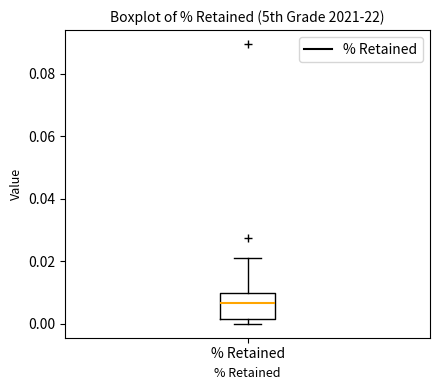

Read this box plot against the y-axis: the position of the median line, the range covered by the box, and the ends of both whiskers. The values are not printed on the chart, so give them approximately, as read against the axis.

median 0.006, box 0.002 to 0.010, whiskers 0.000 to 0.022